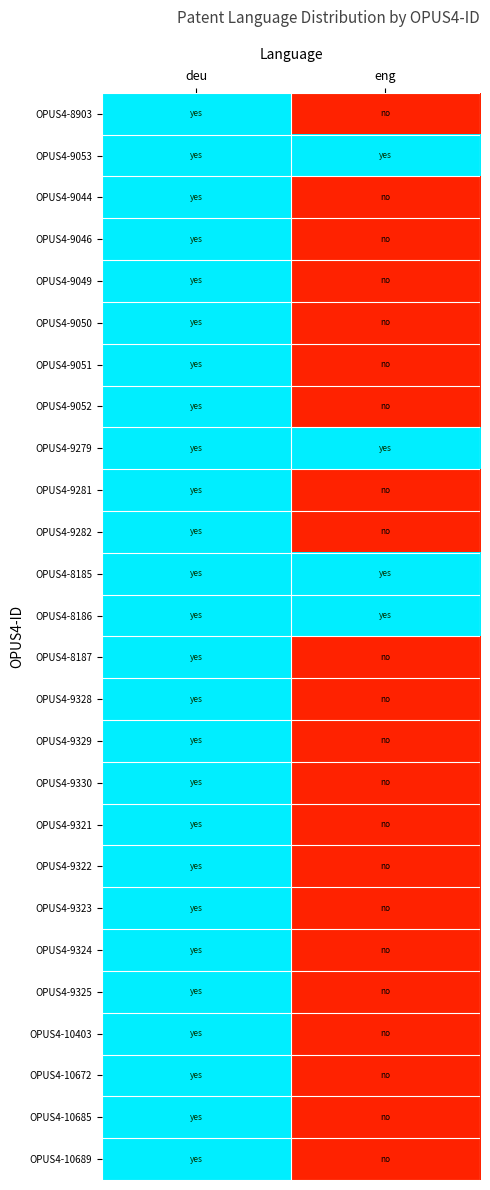

Reading right to left, transcribe all the data shown in this chart.

OPUS4-8903: eng=0	deu=1
OPUS4-9053: eng=1	deu=1
OPUS4-9044: eng=0	deu=1
OPUS4-9046: eng=0	deu=1
OPUS4-9049: eng=0	deu=1
OPUS4-9050: eng=0	deu=1
OPUS4-9051: eng=0	deu=1
OPUS4-9052: eng=0	deu=1
OPUS4-9279: eng=1	deu=1
OPUS4-9281: eng=0	deu=1
OPUS4-9282: eng=0	deu=1
OPUS4-8185: eng=1	deu=1
OPUS4-8186: eng=1	deu=1
OPUS4-8187: eng=0	deu=1
OPUS4-9328: eng=0	deu=1
OPUS4-9329: eng=0	deu=1
OPUS4-9330: eng=0	deu=1
OPUS4-9321: eng=0	deu=1
OPUS4-9322: eng=0	deu=1
OPUS4-9323: eng=0	deu=1
OPUS4-9324: eng=0	deu=1
OPUS4-9325: eng=0	deu=1
OPUS4-10403: eng=0	deu=1
OPUS4-10672: eng=0	deu=1
OPUS4-10685: eng=0	deu=1
OPUS4-10689: eng=0	deu=1